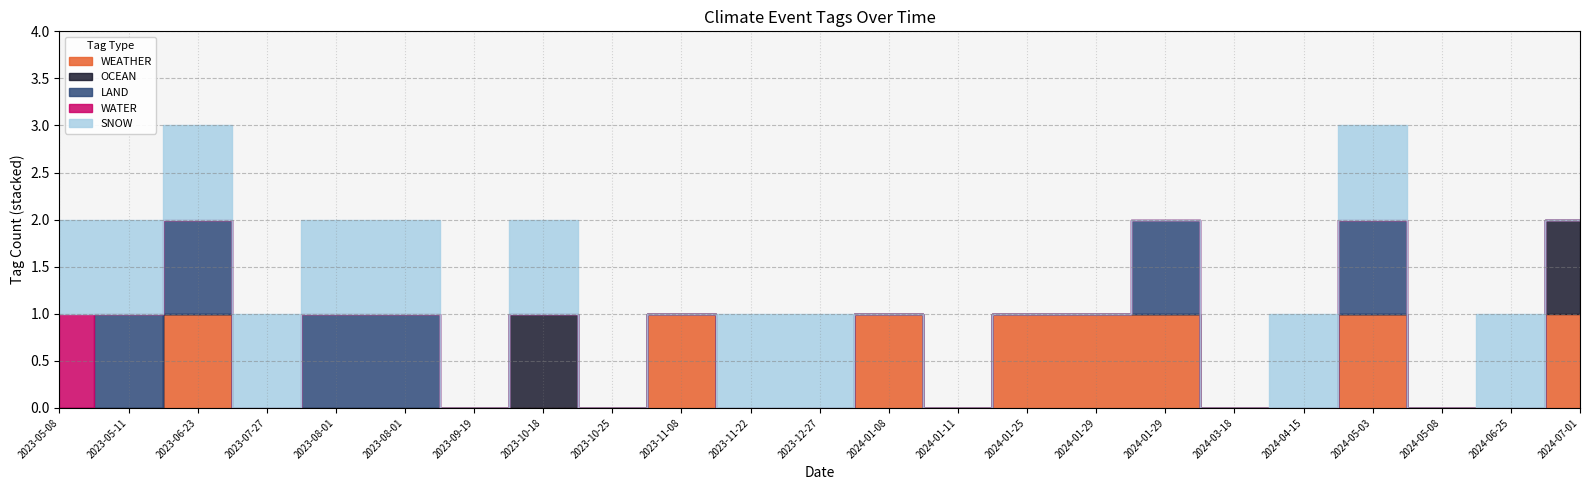

Reading left to right, list all the values displayed in this chart.

WEATHER: 2023-05-08=0	2023-05-11=0	2023-06-23=1	2023-07-27=0	2023-08-01=0	2023-08-01=0	2023-09-19=0	2023-10-18=0	2023-10-25=0	2023-11-08=1	2023-11-22=0	2023-12-27=0	2024-01-08=1	2024-01-11=0	2024-01-25=1	2024-01-29=1	2024-01-29=1	2024-03-18=0	2024-04-15=0	2024-05-03=1	2024-05-08=0	2024-06-25=0	2024-07-01=1
OCEAN: 2023-05-08=0	2023-05-11=0	2023-06-23=0	2023-07-27=0	2023-08-01=0	2023-08-01=0	2023-09-19=0	2023-10-18=1	2023-10-25=0	2023-11-08=0	2023-11-22=0	2023-12-27=0	2024-01-08=0	2024-01-11=0	2024-01-25=0	2024-01-29=0	2024-01-29=0	2024-03-18=0	2024-04-15=0	2024-05-03=0	2024-05-08=0	2024-06-25=0	2024-07-01=1
LAND: 2023-05-08=0	2023-05-11=1	2023-06-23=1	2023-07-27=0	2023-08-01=1	2023-08-01=1	2023-09-19=0	2023-10-18=0	2023-10-25=0	2023-11-08=0	2023-11-22=0	2023-12-27=0	2024-01-08=0	2024-01-11=0	2024-01-25=0	2024-01-29=0	2024-01-29=1	2024-03-18=0	2024-04-15=0	2024-05-03=1	2024-05-08=0	2024-06-25=0	2024-07-01=0
WATER: 2023-05-08=1	2023-05-11=0	2023-06-23=0	2023-07-27=0	2023-08-01=0	2023-08-01=0	2023-09-19=0	2023-10-18=0	2023-10-25=0	2023-11-08=0	2023-11-22=0	2023-12-27=0	2024-01-08=0	2024-01-11=0	2024-01-25=0	2024-01-29=0	2024-01-29=0	2024-03-18=0	2024-04-15=0	2024-05-03=0	2024-05-08=0	2024-06-25=0	2024-07-01=0
SNOW: 2023-05-08=1	2023-05-11=1	2023-06-23=1	2023-07-27=1	2023-08-01=1	2023-08-01=1	2023-09-19=0	2023-10-18=1	2023-10-25=0	2023-11-08=0	2023-11-22=1	2023-12-27=1	2024-01-08=0	2024-01-11=0	2024-01-25=0	2024-01-29=0	2024-01-29=0	2024-03-18=0	2024-04-15=1	2024-05-03=1	2024-05-08=0	2024-06-25=1	2024-07-01=0